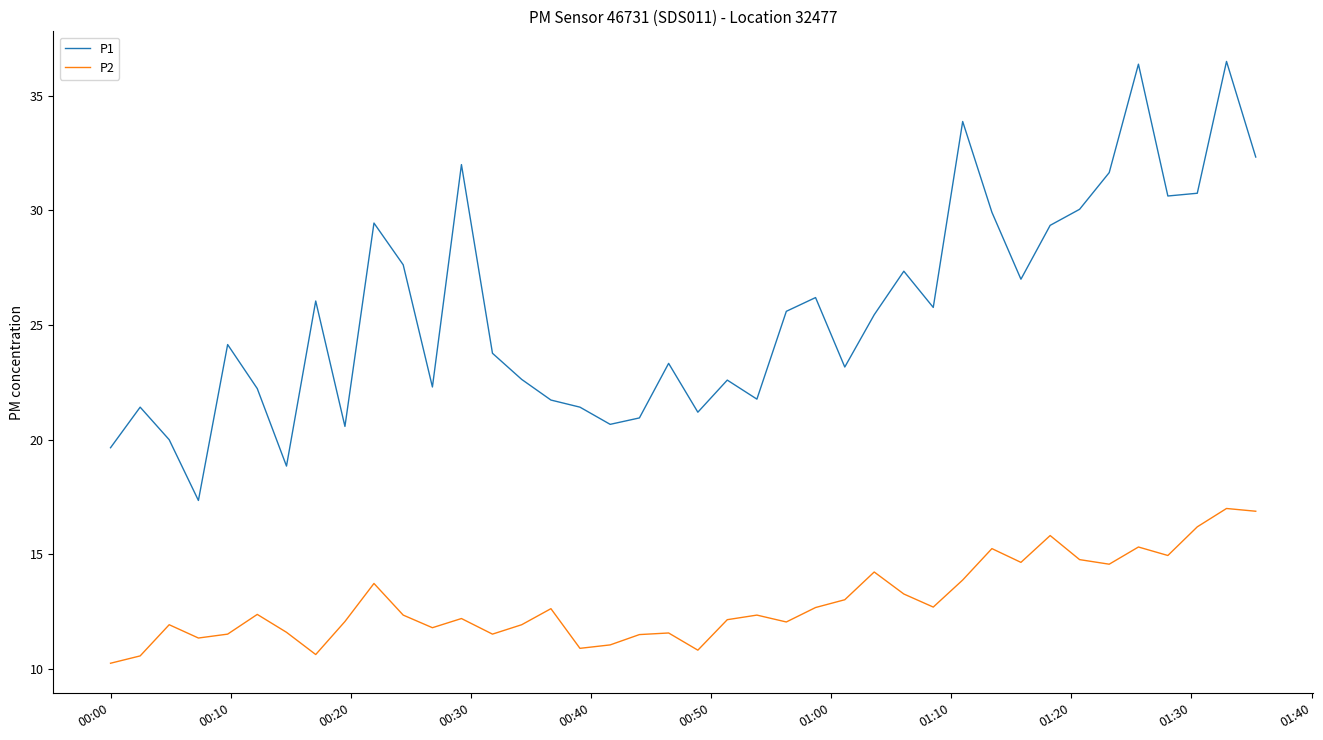

Which series has the largest range (max minus min)?

P1